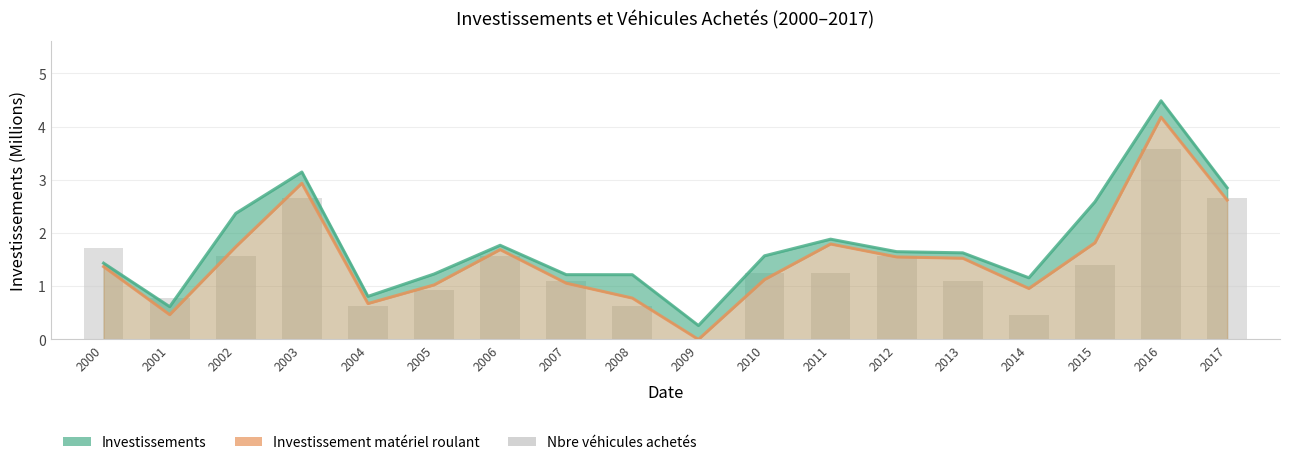

What is the sum of all Investissements values?

31.9